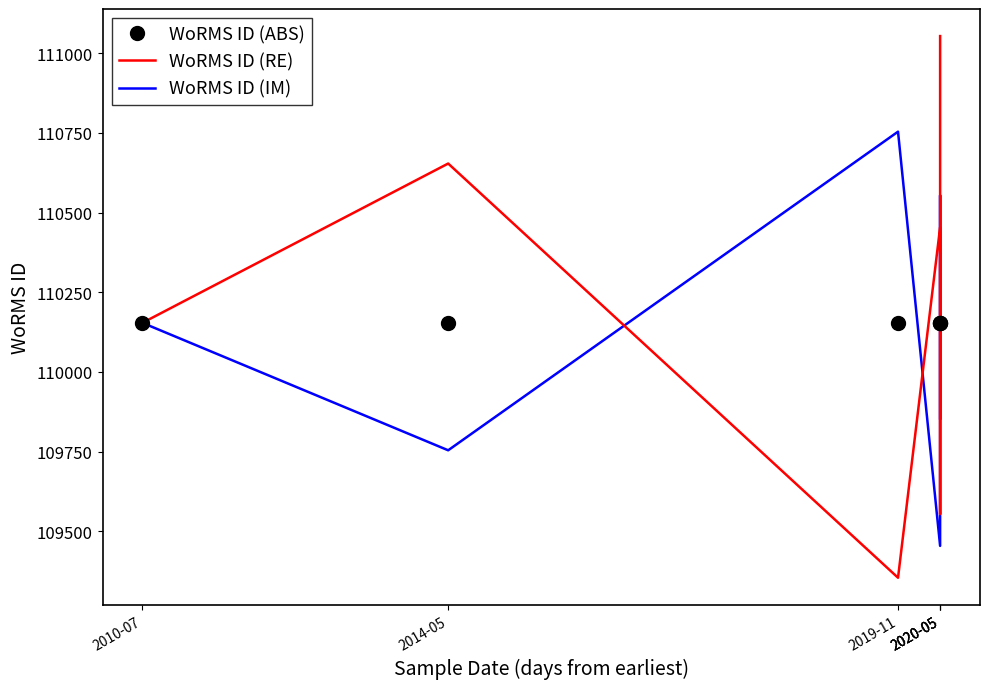

What is the maximum value for WoRMS ID (ABS)?

110154